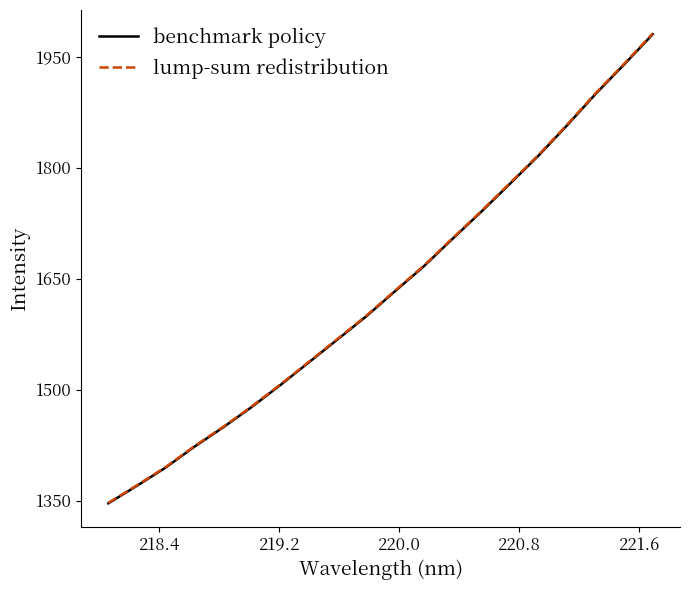

Which series has the widest spread of values?

lump-sum redistribution